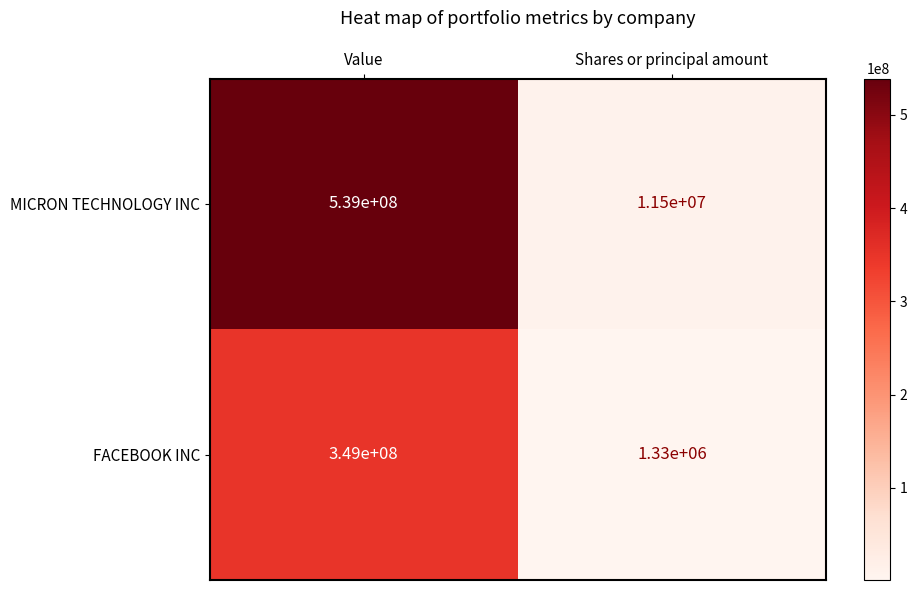

Which series has the largest range (max minus min)?

MICRON TECHNOLOGY INC